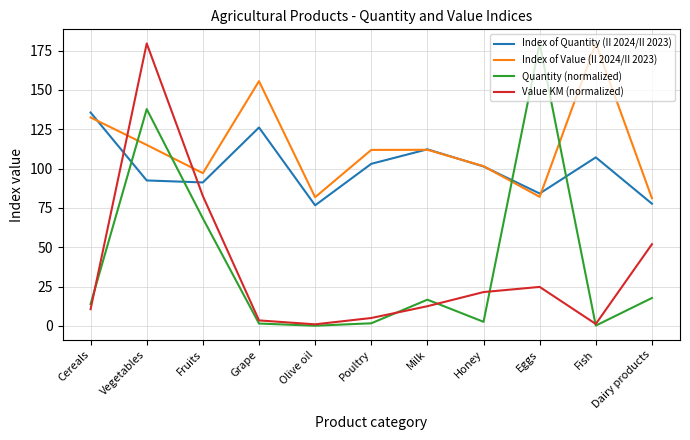

What is the total value across all series at Eggs?

370.6